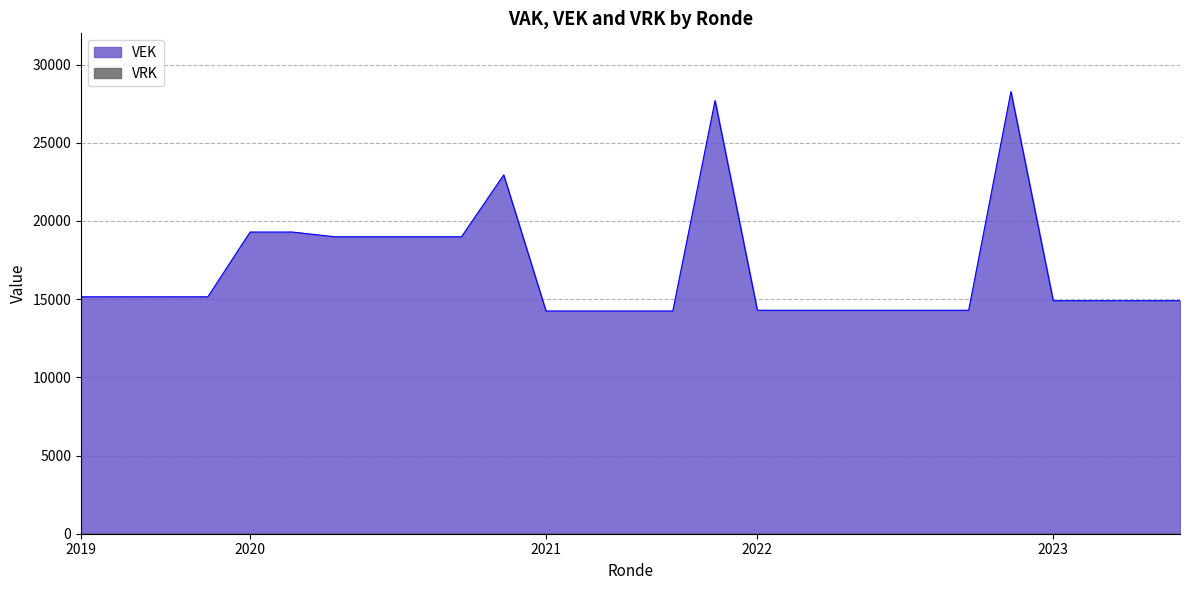

What is the greatest value displayed?

28271